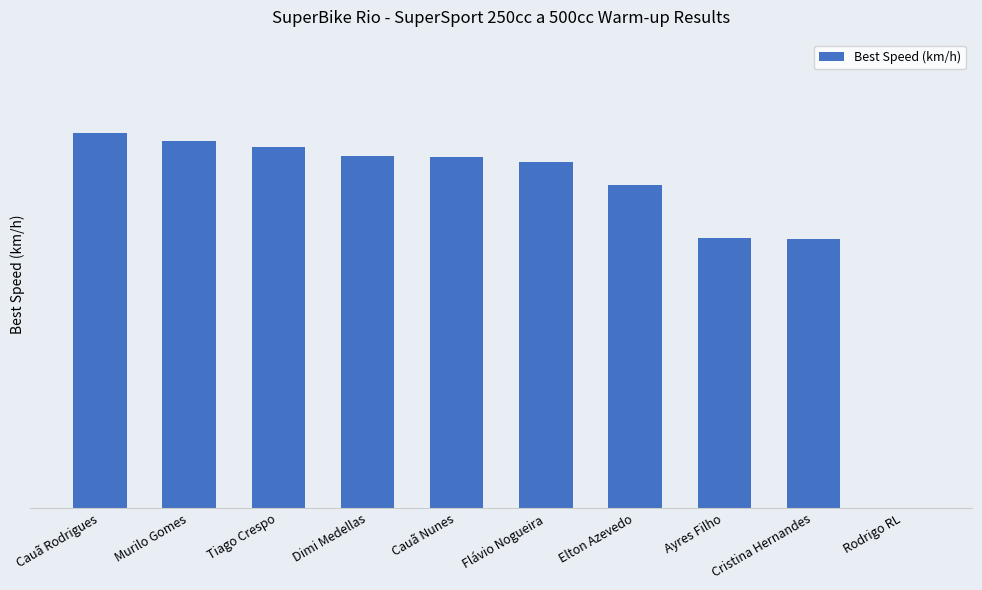

What is the label of the 9th bar from the left?

Cristina Hernandes